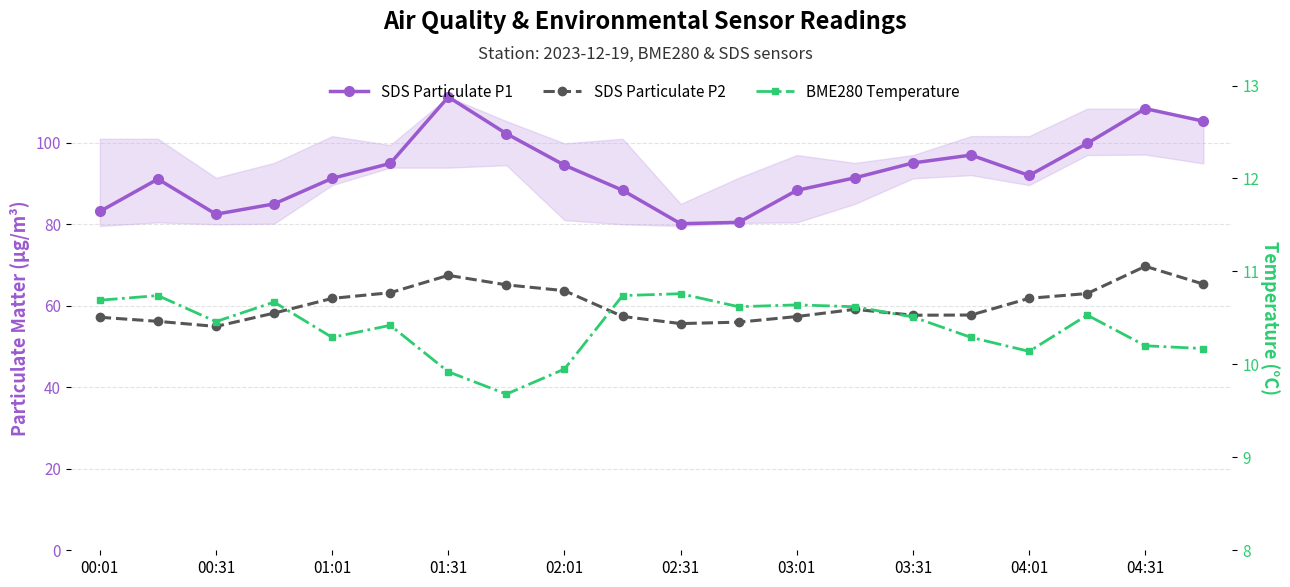

True or false: BME280 Temperature has more than 2 points higher than both neighbors.

True